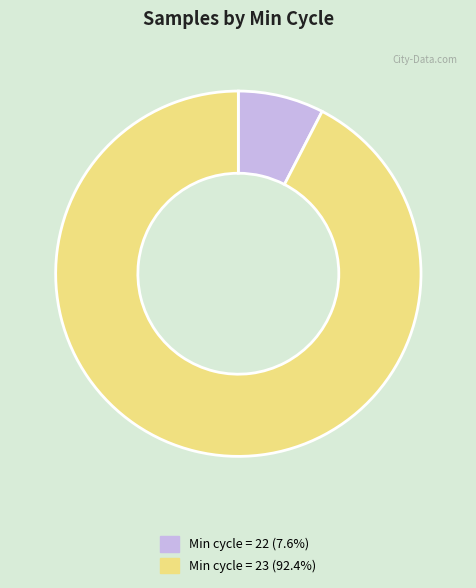

How many segments does this pie chart have?

2